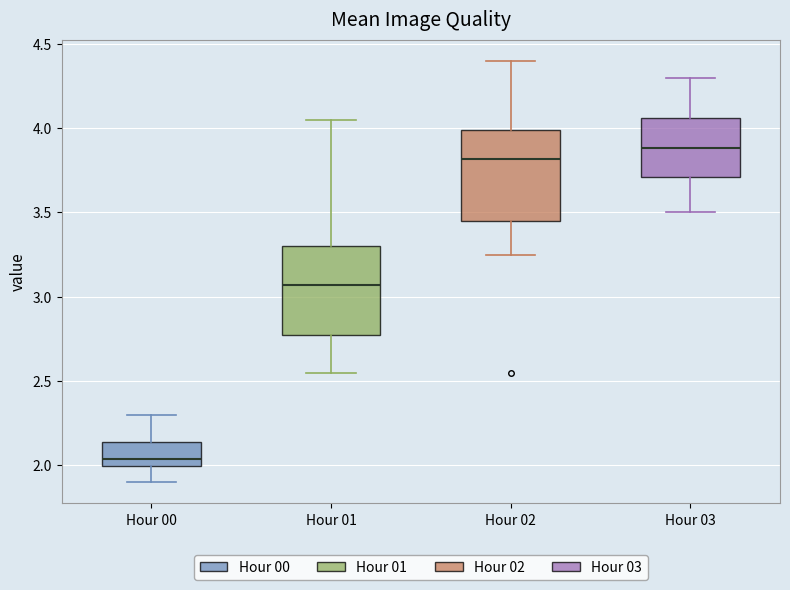

Where does the median line of the box for Hour 03 sit on the y-axis? The values are not printed on the chart, so give them approximately, as read against the axis.

3.90